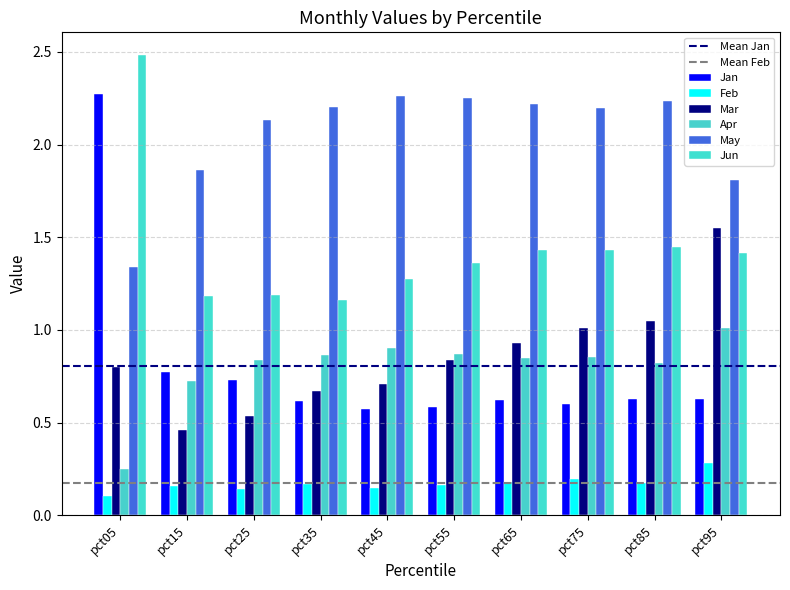

True or false: Jun has a value of 0.6 at pct05.

False